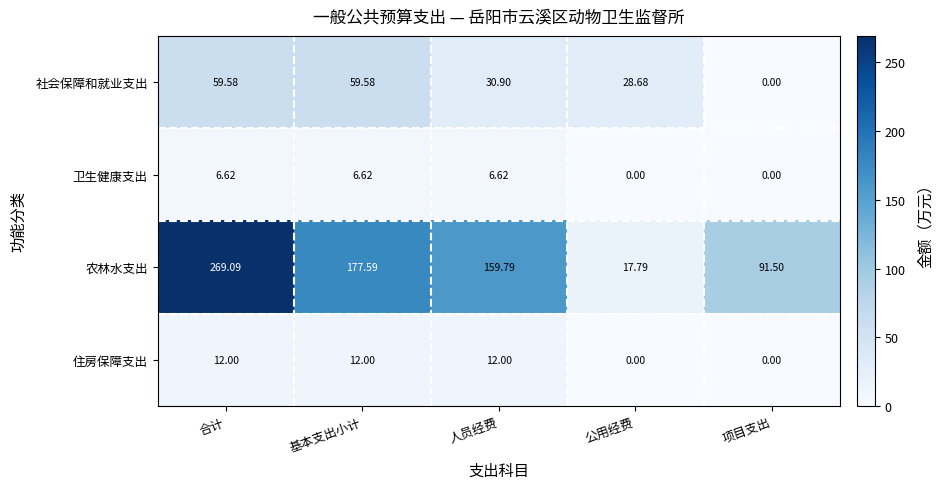

Which series has the widest spread of values?

农林水支出